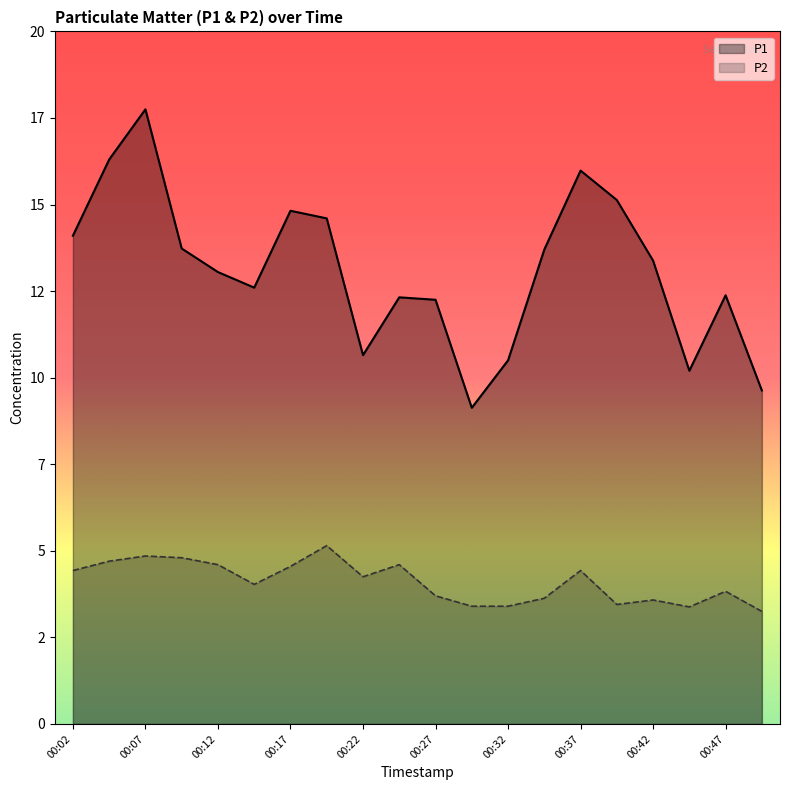

Between 00:02 and 00:14, which series saw the biggest shift?

P1